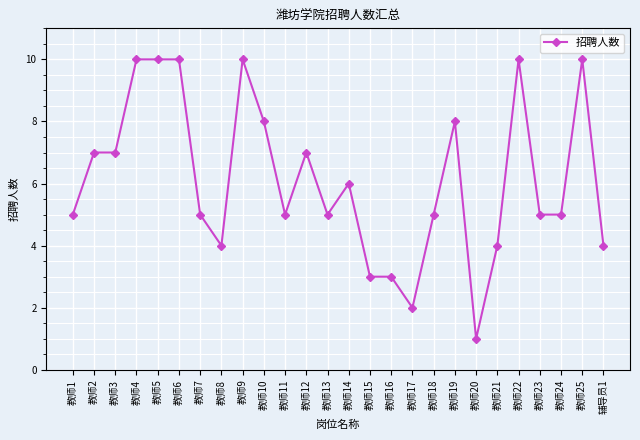

Approximately how many times larger is the value at 教师18 compared to 教师19?

0.6